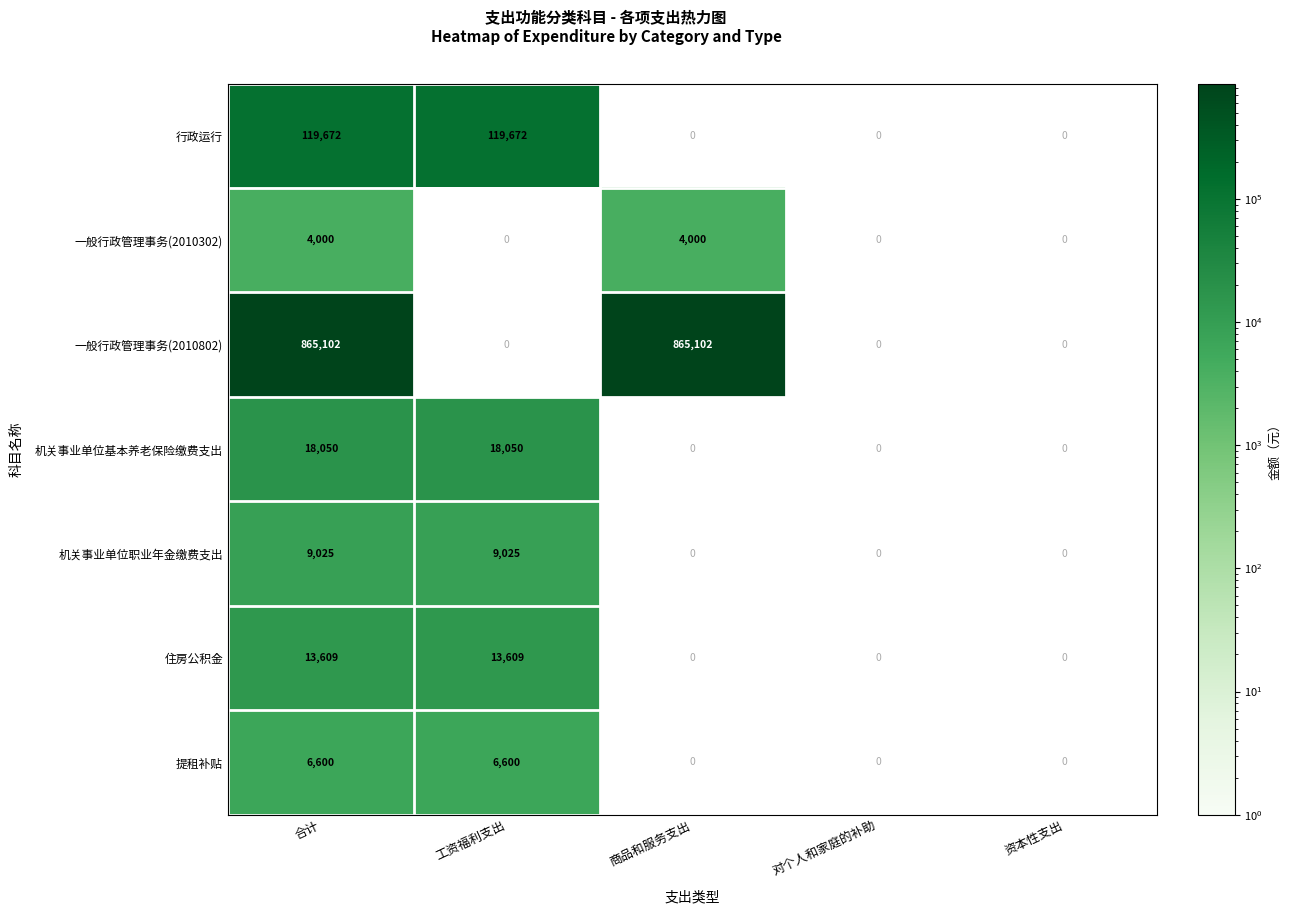

True or false: 机关事业单位职业年金缴费支出 has a value of 9025 at 合计.

True